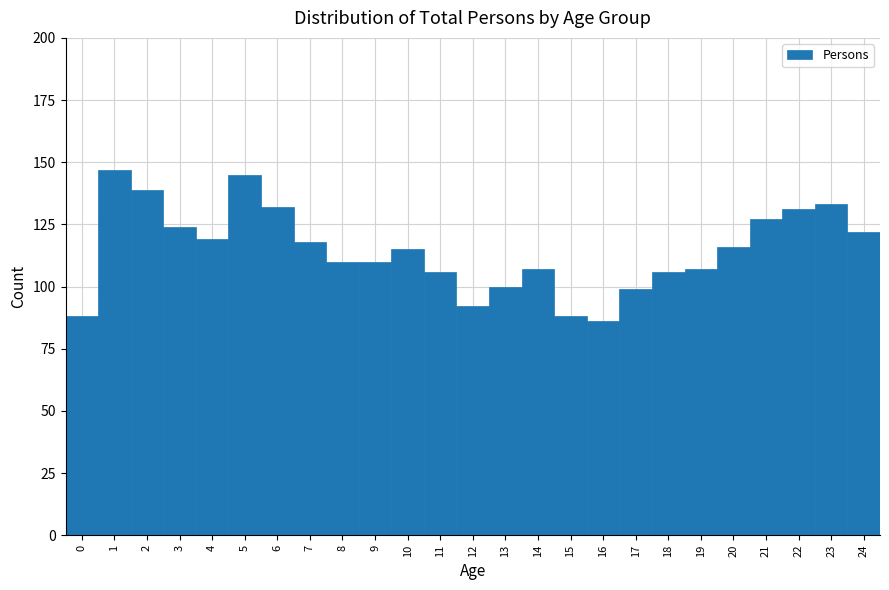

Reading left to right, list every bar in this chart as the range it spans on the x-axis followed by its height. The values are not printed on the chart, so give them approximately, as read against the axis.

-0.5 to 0.5: 90
0.5 to 1.5: 145
1.5 to 2.5: 140
2.5 to 3.5: 125
3.5 to 4.5: 120
4.5 to 5.5: 145
5.5 to 6.5: 130
6.5 to 7.5: 120
7.5 to 8.5: 110
8.5 to 9.5: 110
9.5 to 10.5: 115
10.5 to 11.5: 105
11.5 to 12.5: 90
12.5 to 13.5: 100
13.5 to 14.5: 105
14.5 to 15.5: 90
15.5 to 16.5: 85
16.5 to 17.5: 100
17.5 to 18.5: 105
18.5 to 19.5: 105
19.5 to 20.5: 115
20.5 to 21.5: 125
21.5 to 22.5: 130
22.5 to 23.5: 135
23.5 to 24.5: 120